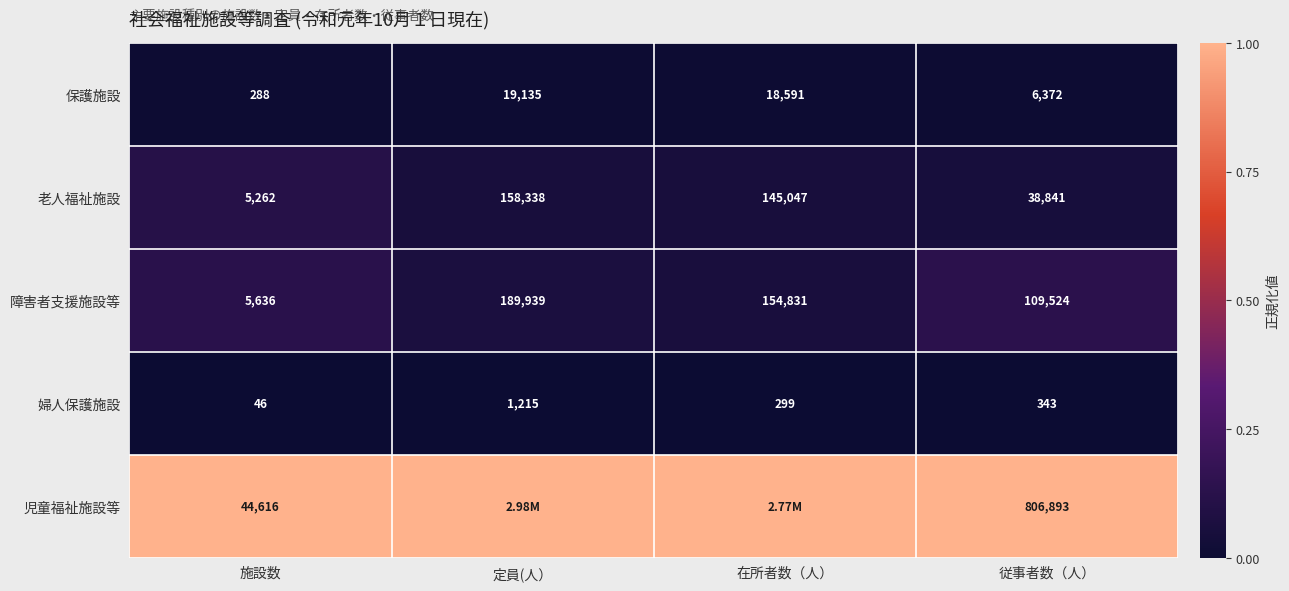

What is the difference between the 保護施設 values at 従事者数（人） and 施設数?

6084